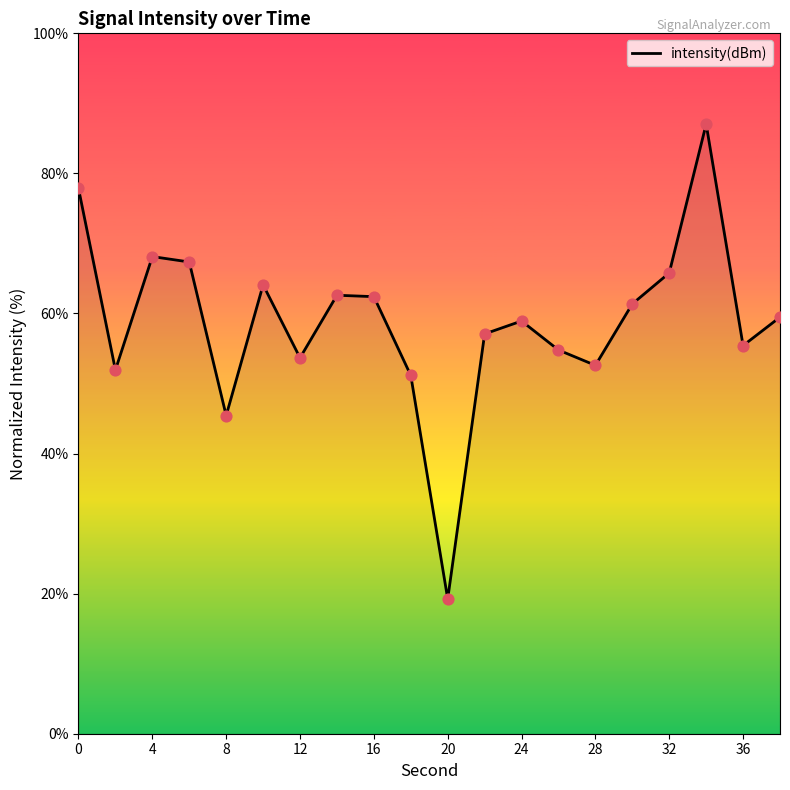

What is the smallest value displayed?

19.2